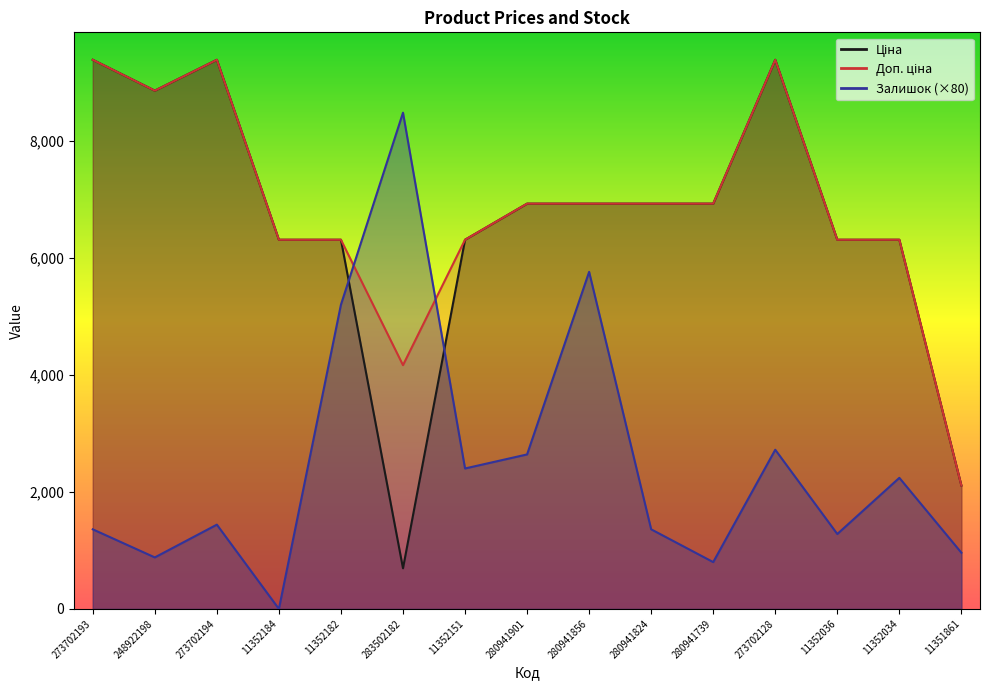

How many interior local peaks does the Ціна series have?

2